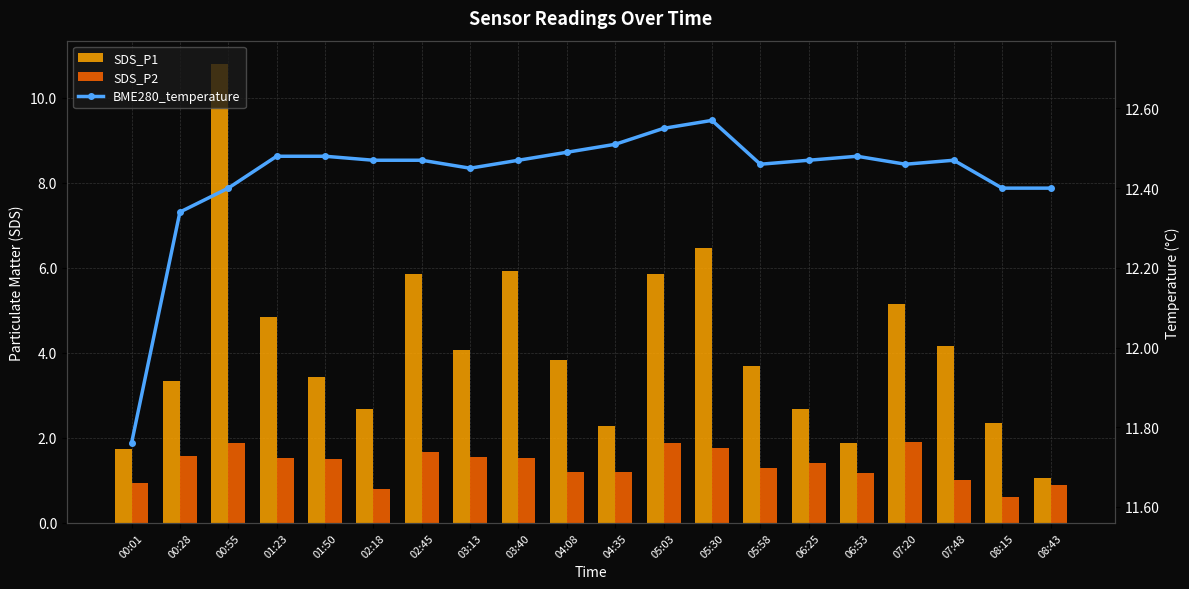

Rank the series at 00:01 from lowest to highest value.

SDS_P2, SDS_P1, BME280_temperature